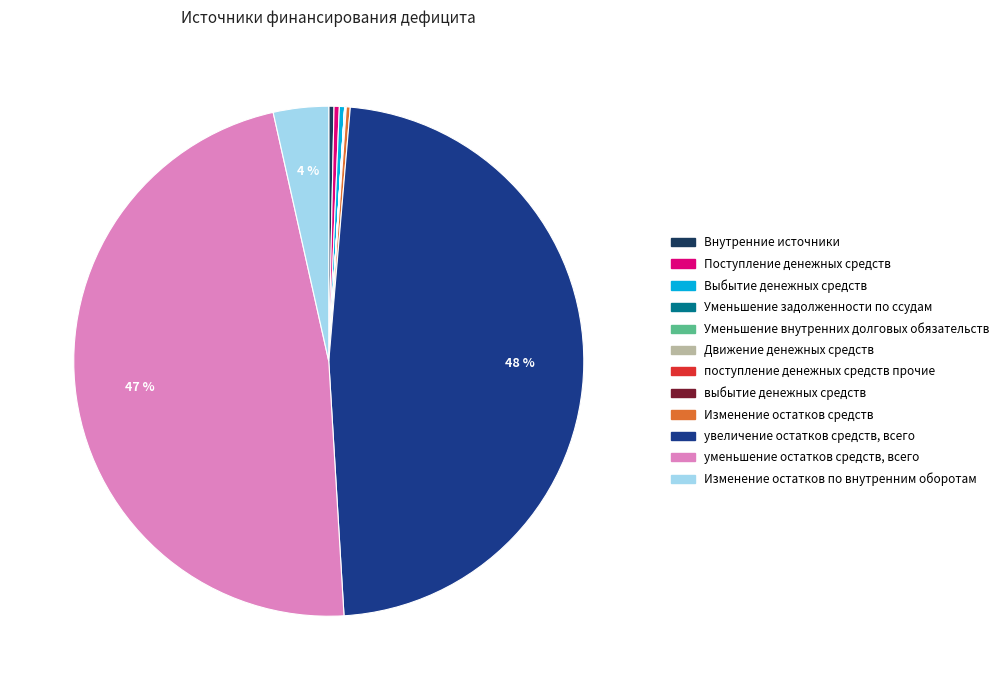

True or false: увеличение остатков средств, всего accounts for 48% of the total.

True